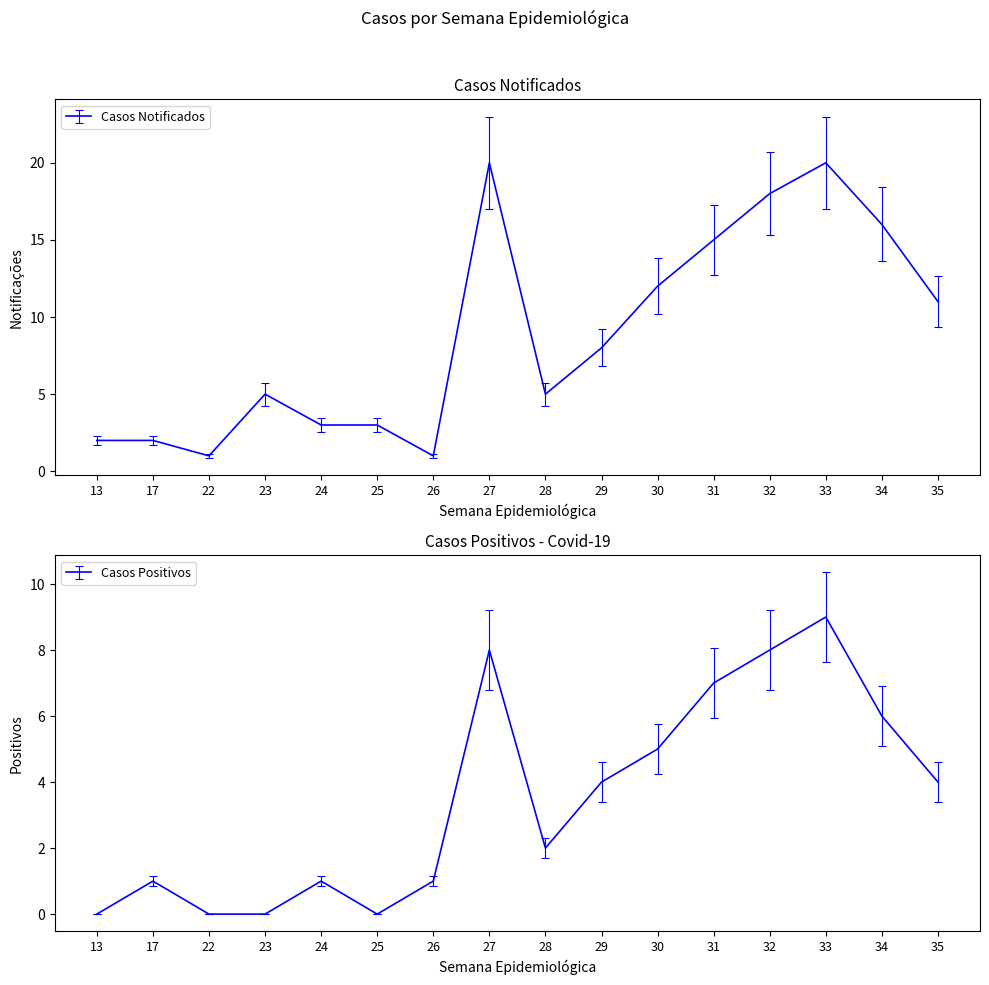

Where is Casos Positivos nearest to the value 4?

29